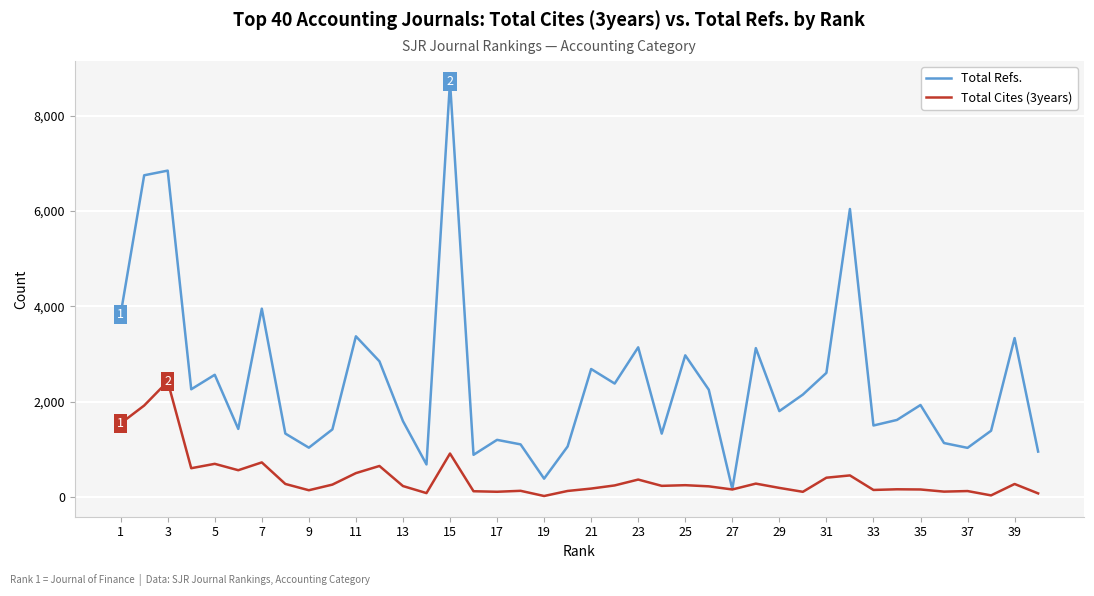

Which series has the largest total across all categories?

Total Refs.